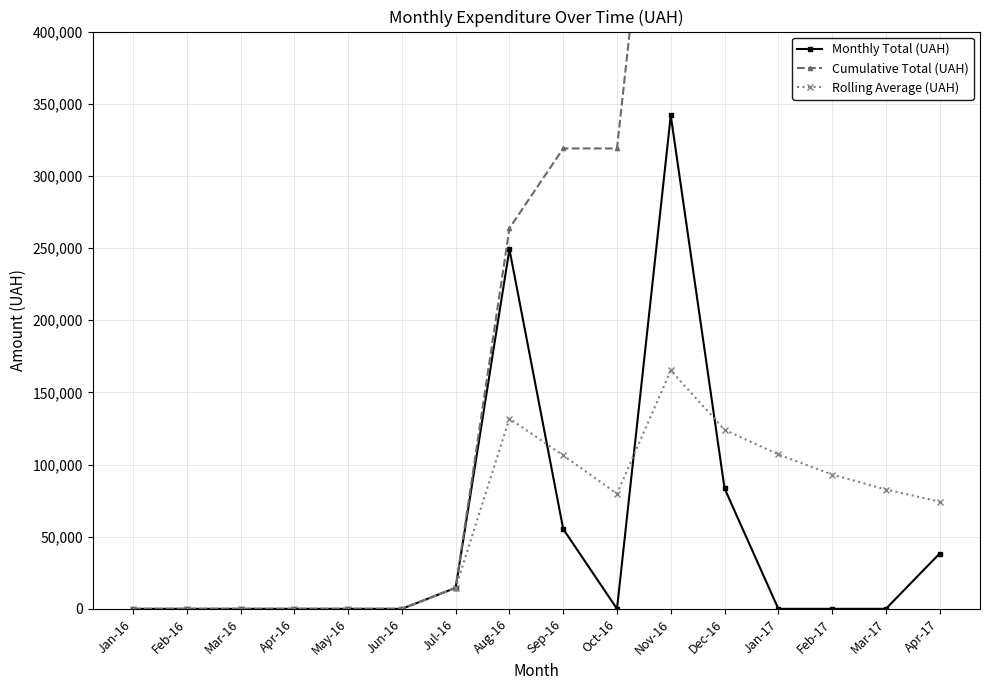

Is this an area chart (filled region under the line)?

No